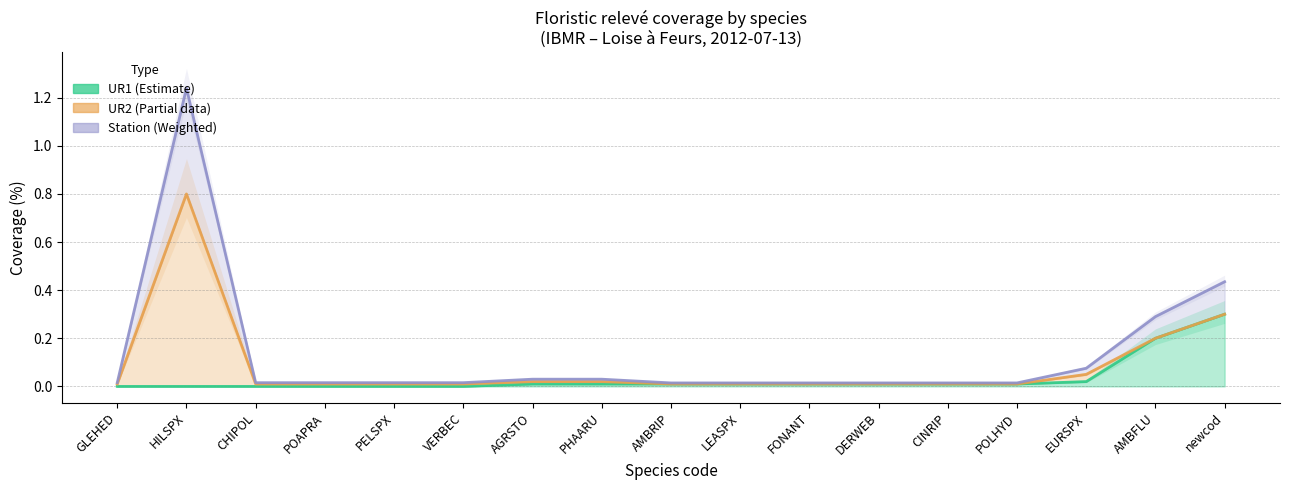

At which label does Station reach its peak?

HILSPX